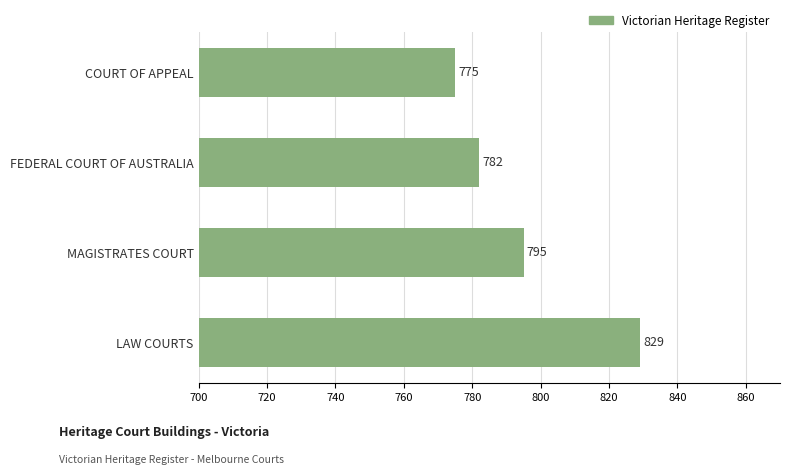

What is the label of the 1st bar from the bottom?

LAW COURTS